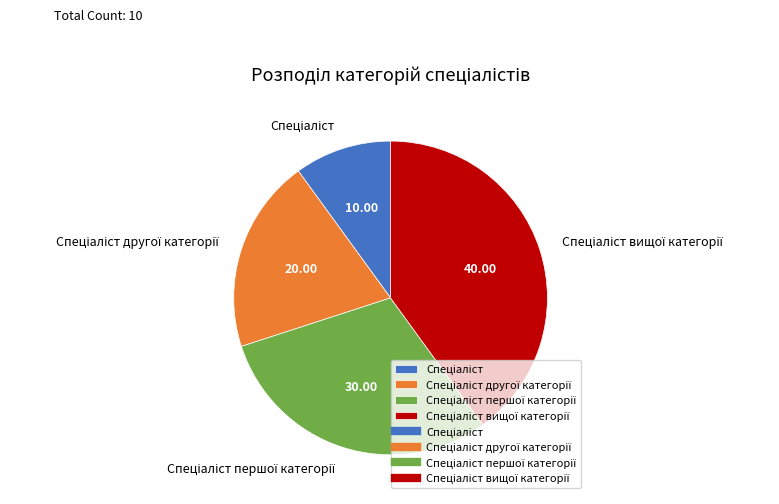

Does any single category account for the majority?

No